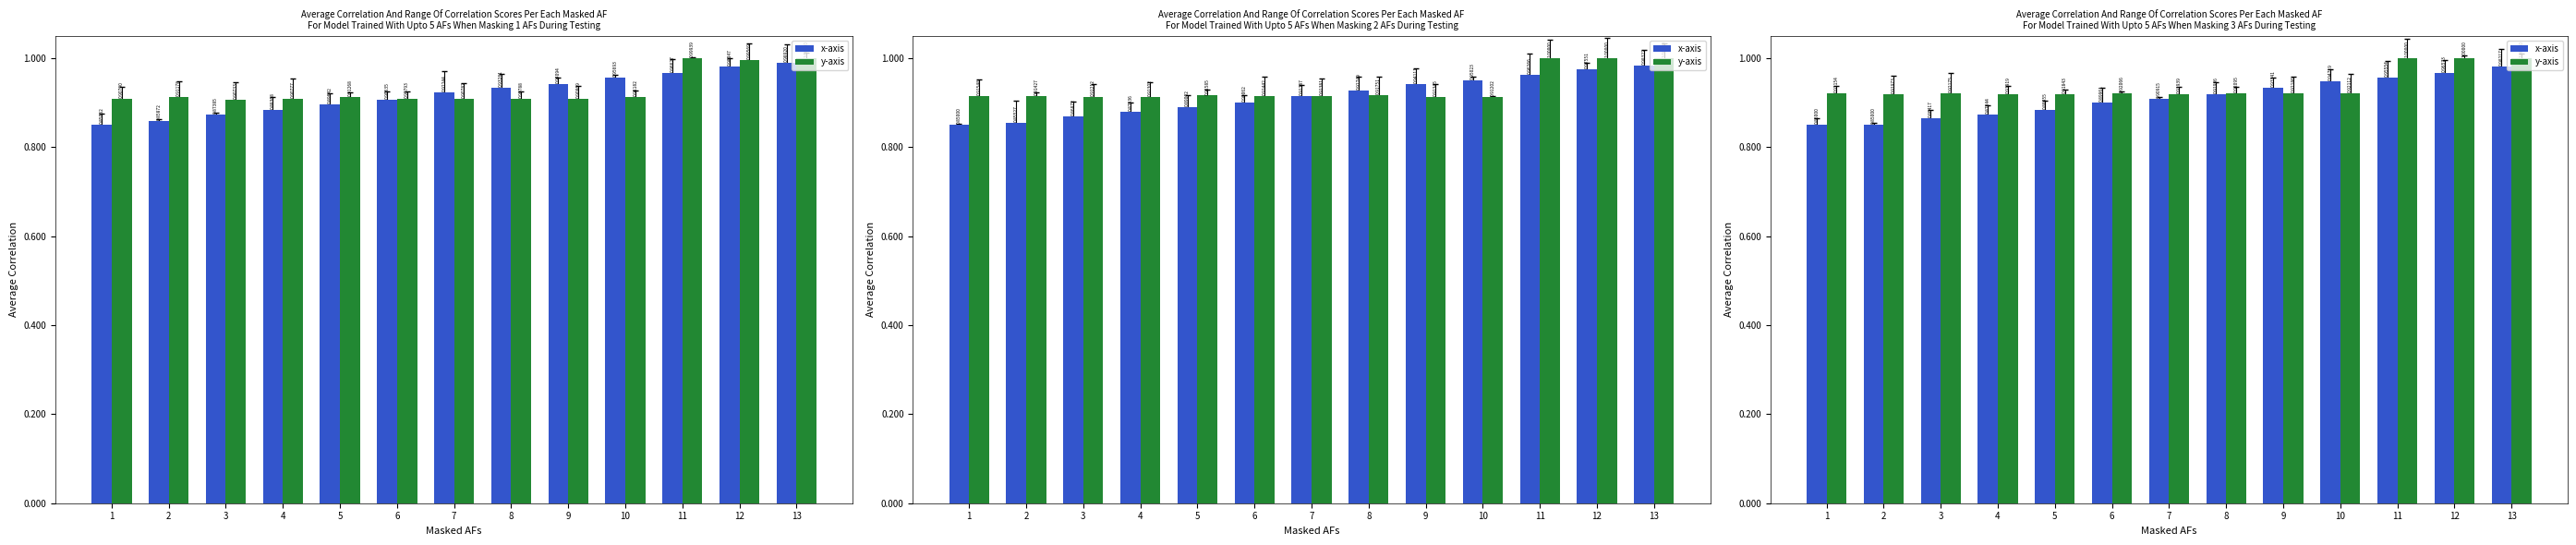

What is the approximate value of x-axis at 2?

0.8